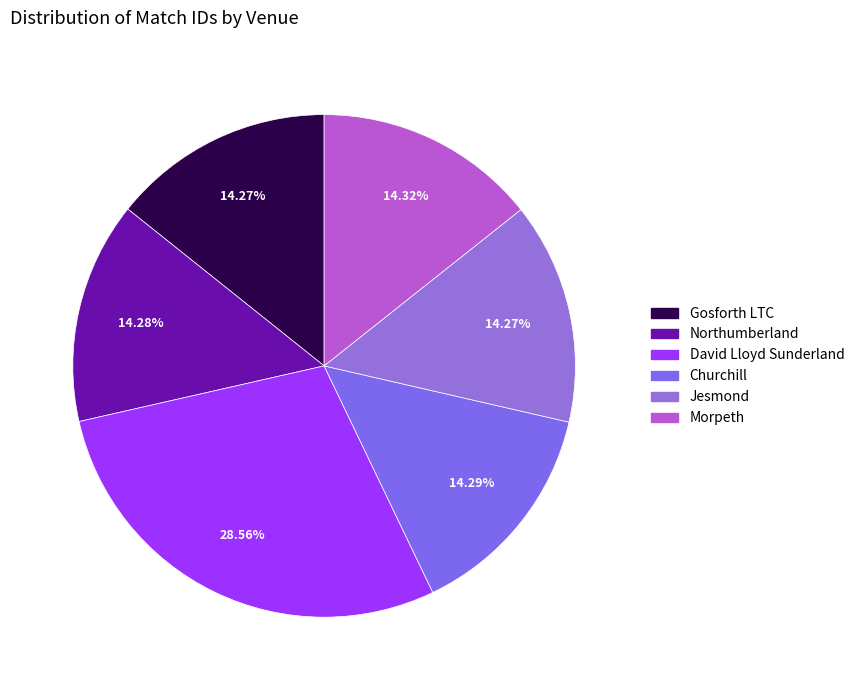

Count the number of slices in the pie.

6